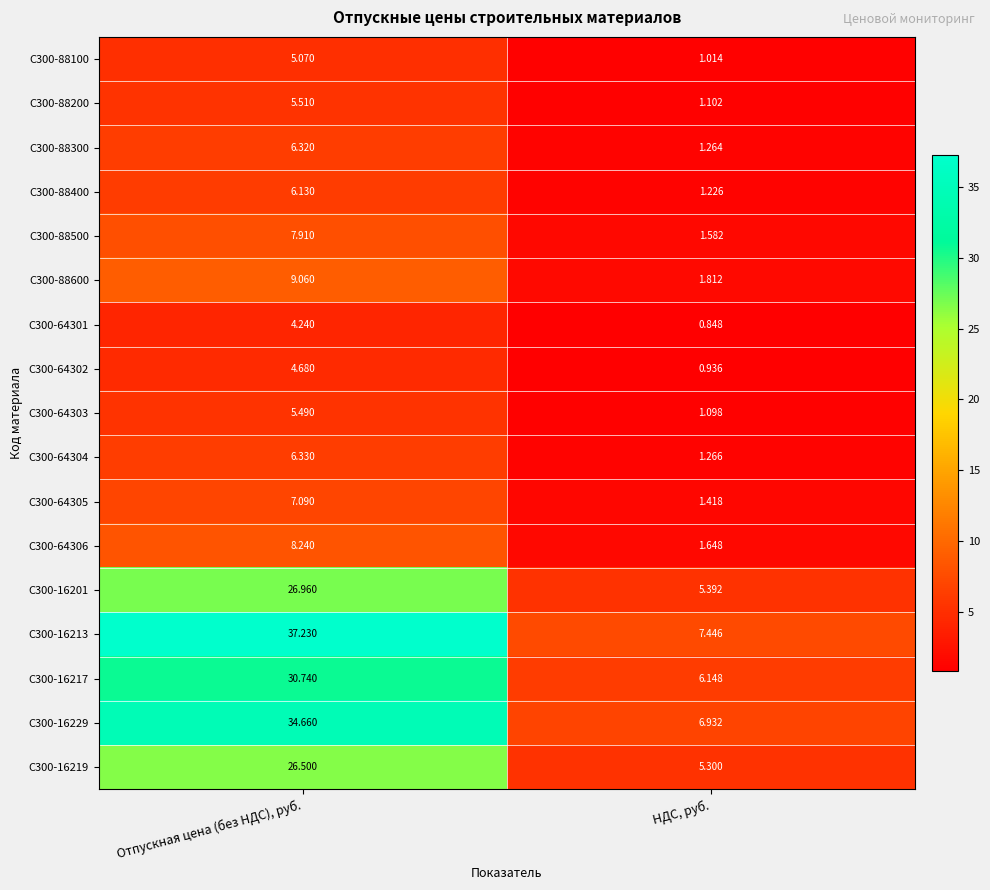

Which label corresponds to the largest value in the chart?

Отпускная цена (без НДС), руб.